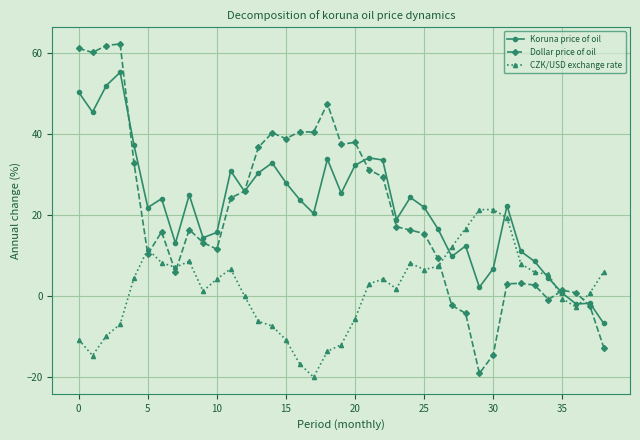

Which series has the widest spread of values?

Dollar price of oil